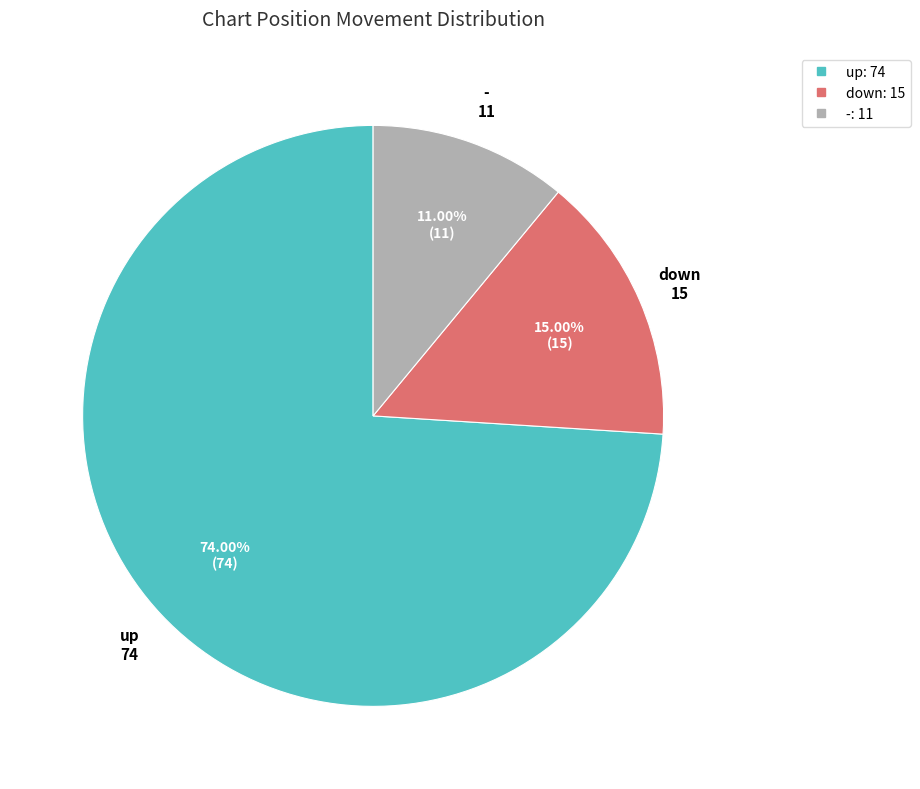

Which category has the biggest portion of the pie?

up